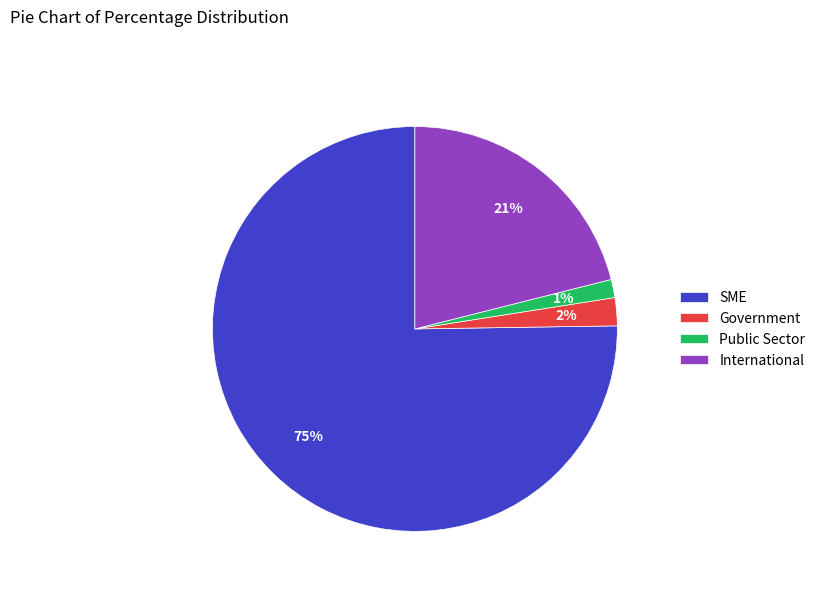

Is the sum of Government and SME greater than half?

Yes